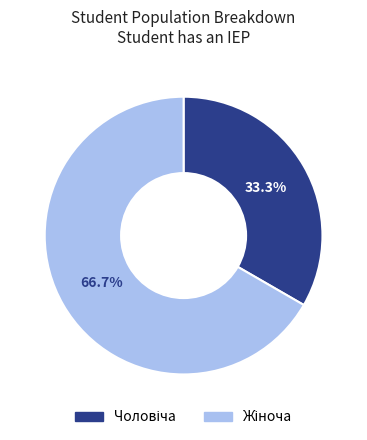

Count the number of slices in the pie.

2